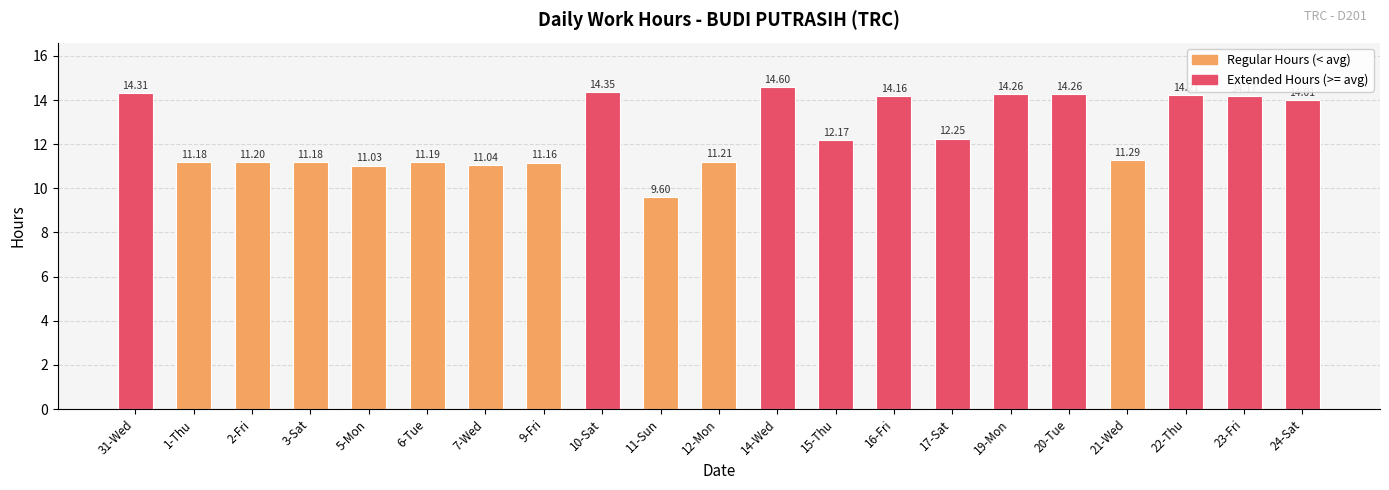

True or false: the data shows 7.1 at 14-Wed.

False